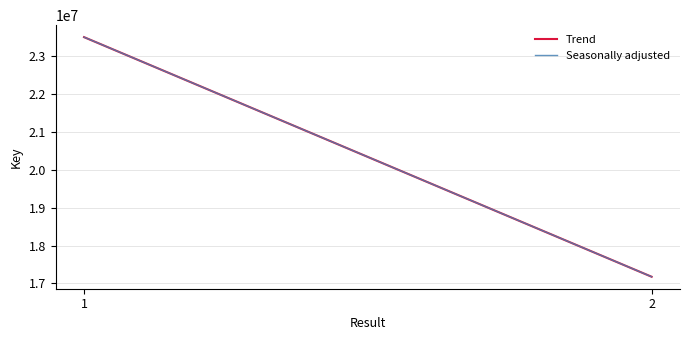

At which label is Seasonally adjusted closest to 20332107?

1